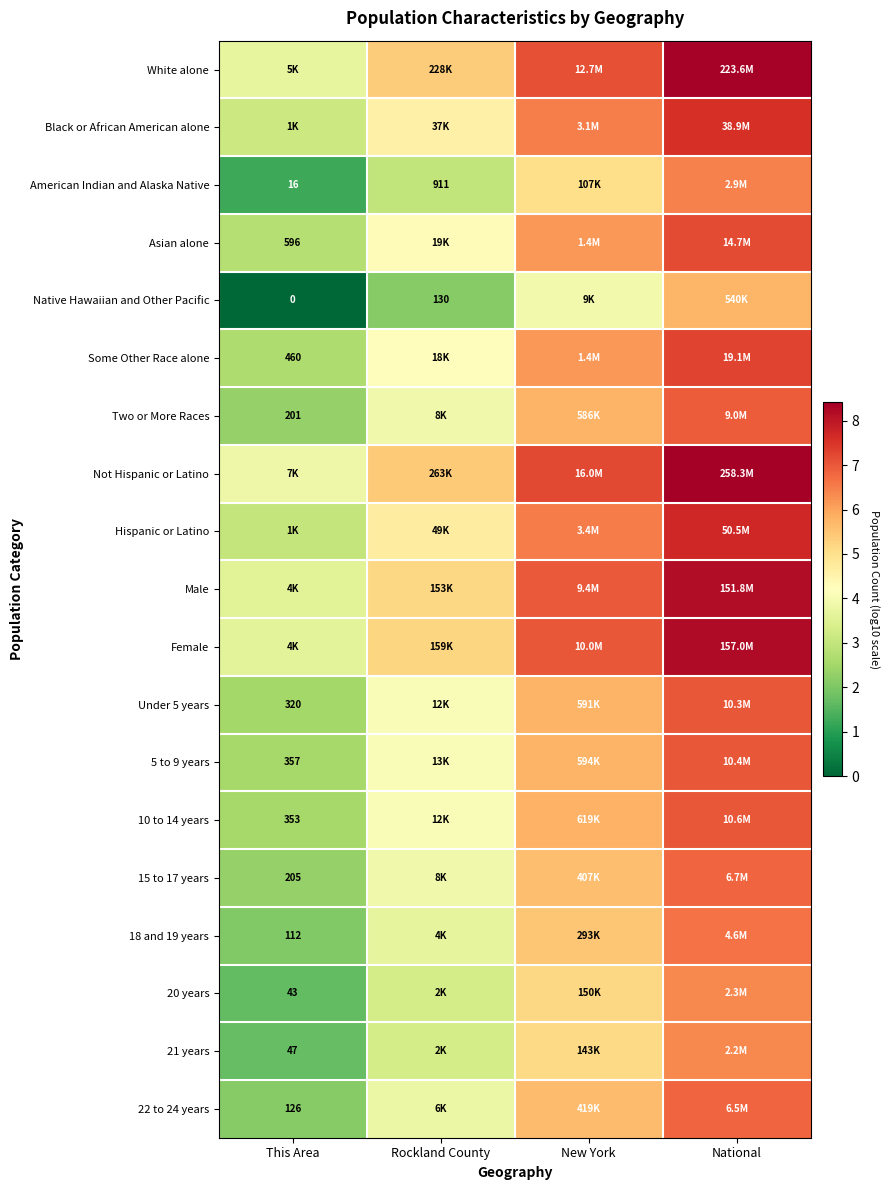

Which series changed the most between New York and National?

Native Hawaiian and Other Pacific